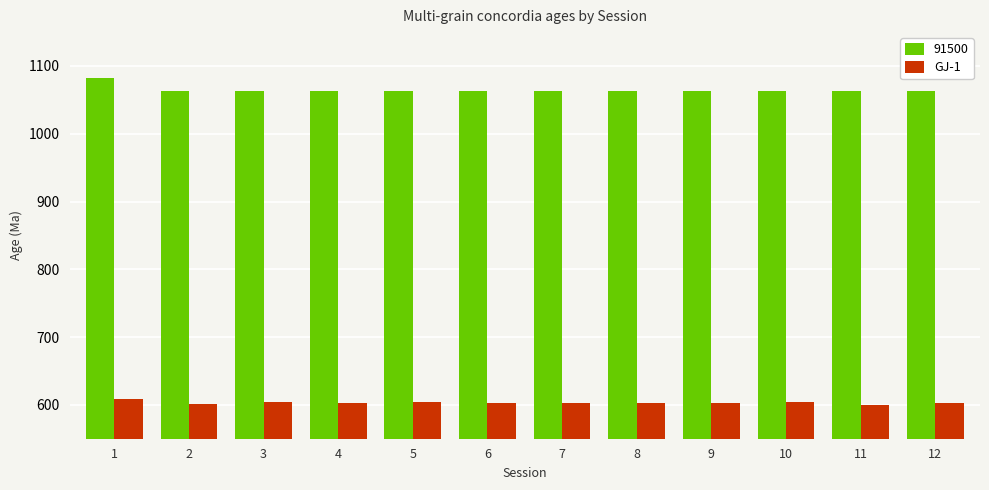

What is the greatest value displayed?

1083